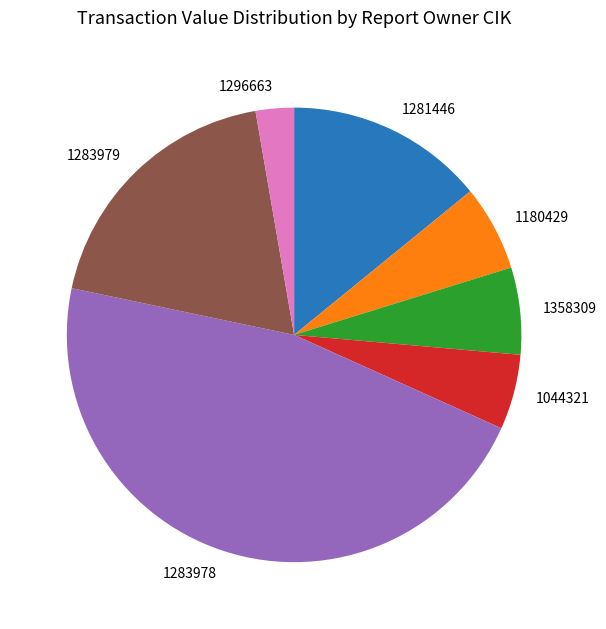

True or false: 1180429 accounts for 11% of the total.

False